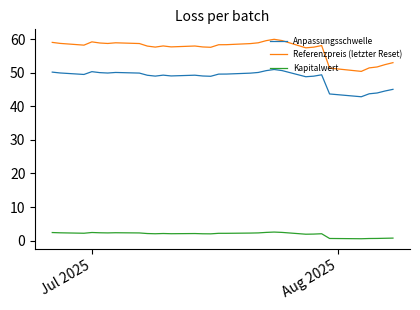

What is the greatest value displayed?

60.0